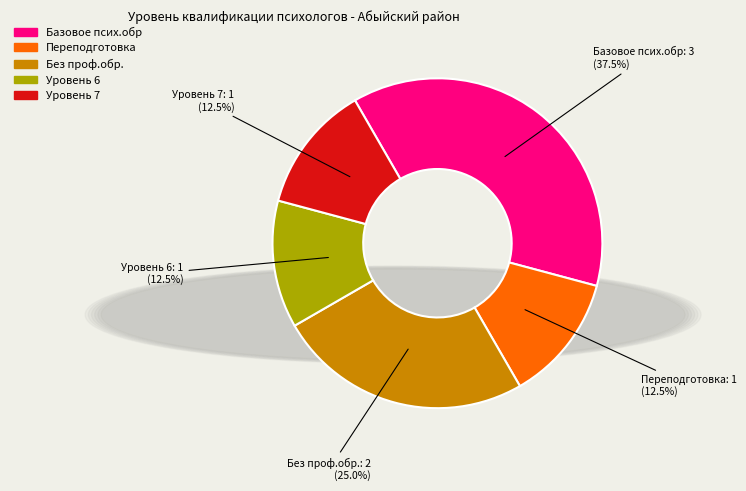

Is there any slice that represents more than half of the pie?

No